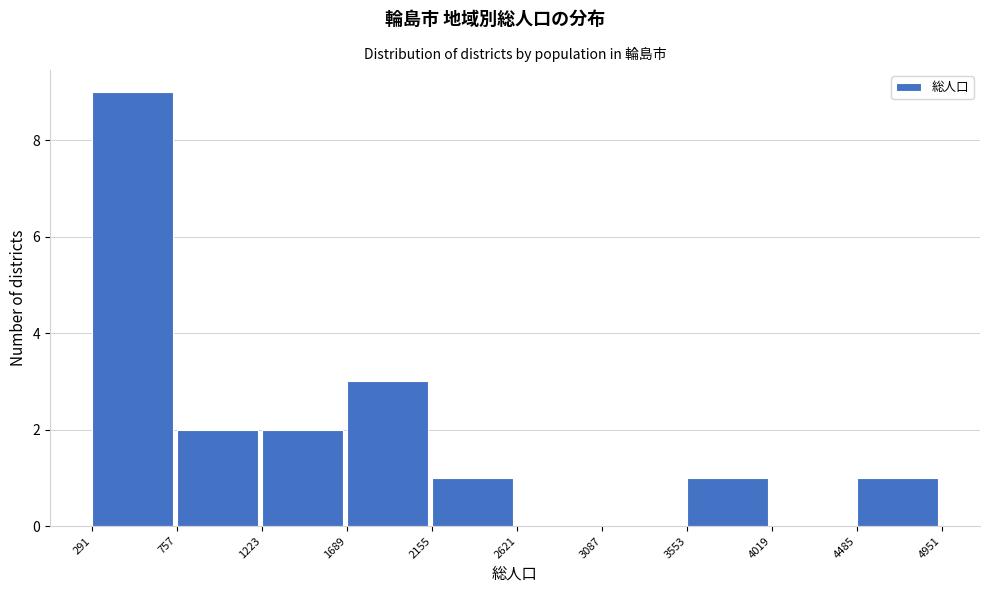

Reading left to right, transcribe this chart: for each bar, give the range it covers on the x-axis and its height. The values are not printed on the chart, so give them approximately, as read against the axis.

291 to 757: 9
757 to 1223: 2
1223 to 1689: 2
1689 to 2155: 3
2155 to 2621: 1
2621 to 3087: 0
3087 to 3553: 0
3553 to 4019: 1
4019 to 4485: 0
4485 to 4951: 1